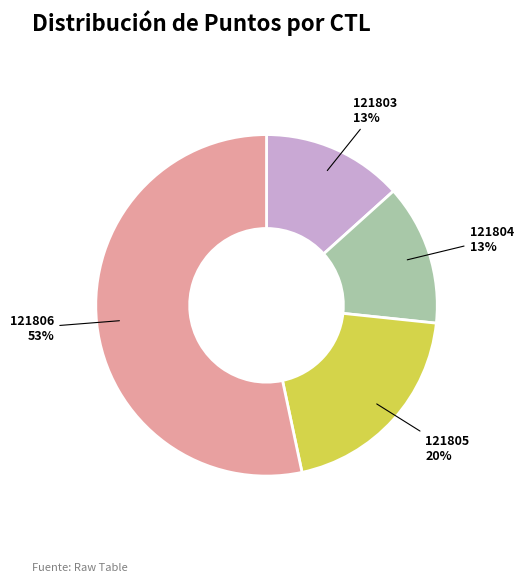

What is the largest slice in the pie chart?

121806